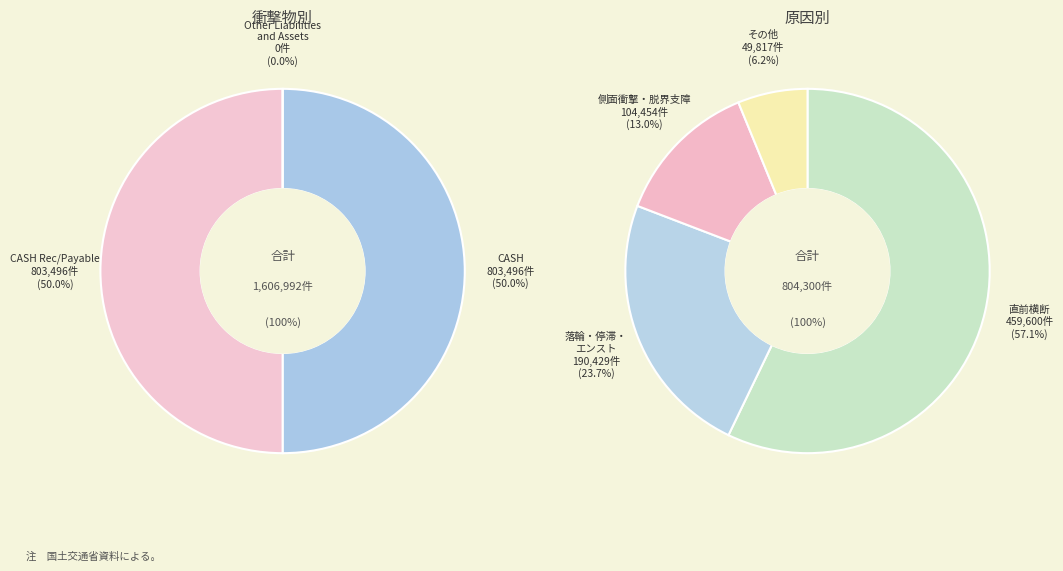

True or false: CASH Rec/Payable accounts for 50% of the total.

True